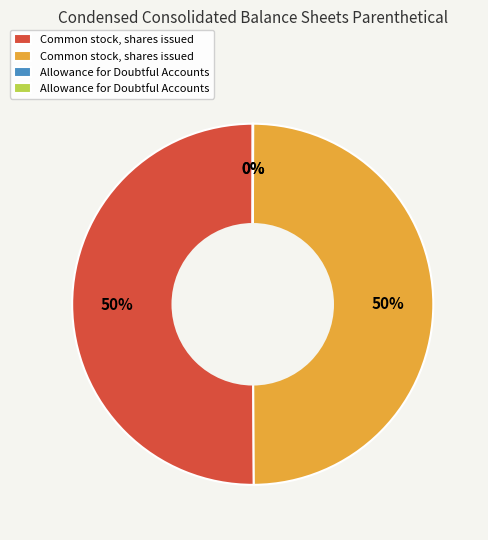

To the nearest percent, what is the difference between the largest and smallest slice percentages?

50%